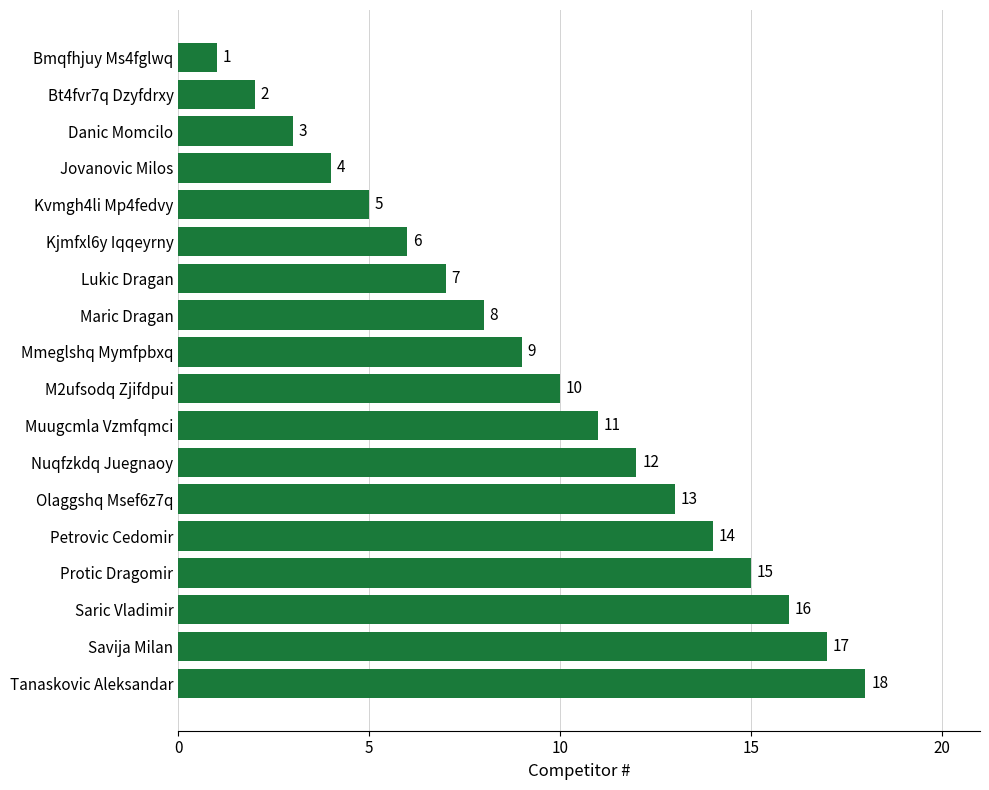

The value at Mmeglshq Mymfpbxq is 9. True or false?

True